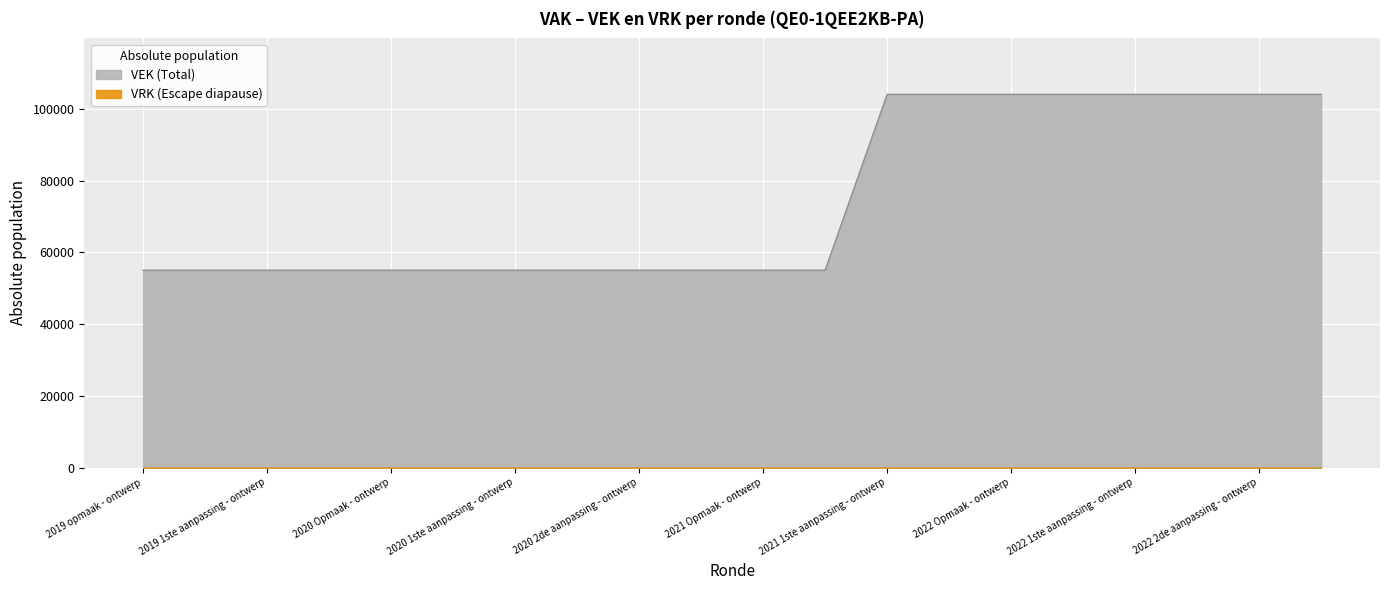

At which category does the chart reach its minimum across all series?

2019 opmaak - ontwerp